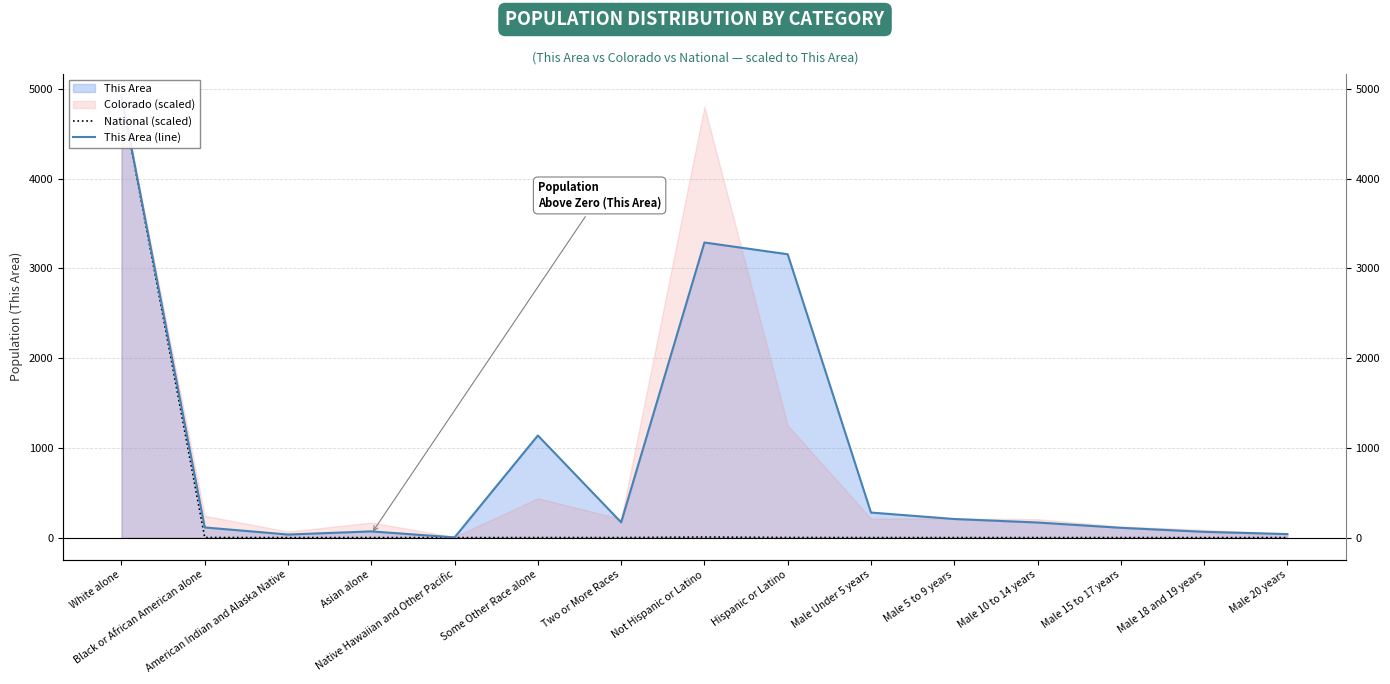

At which category does National (scaled) reach its first local valley?

American Indian and Alaska Native